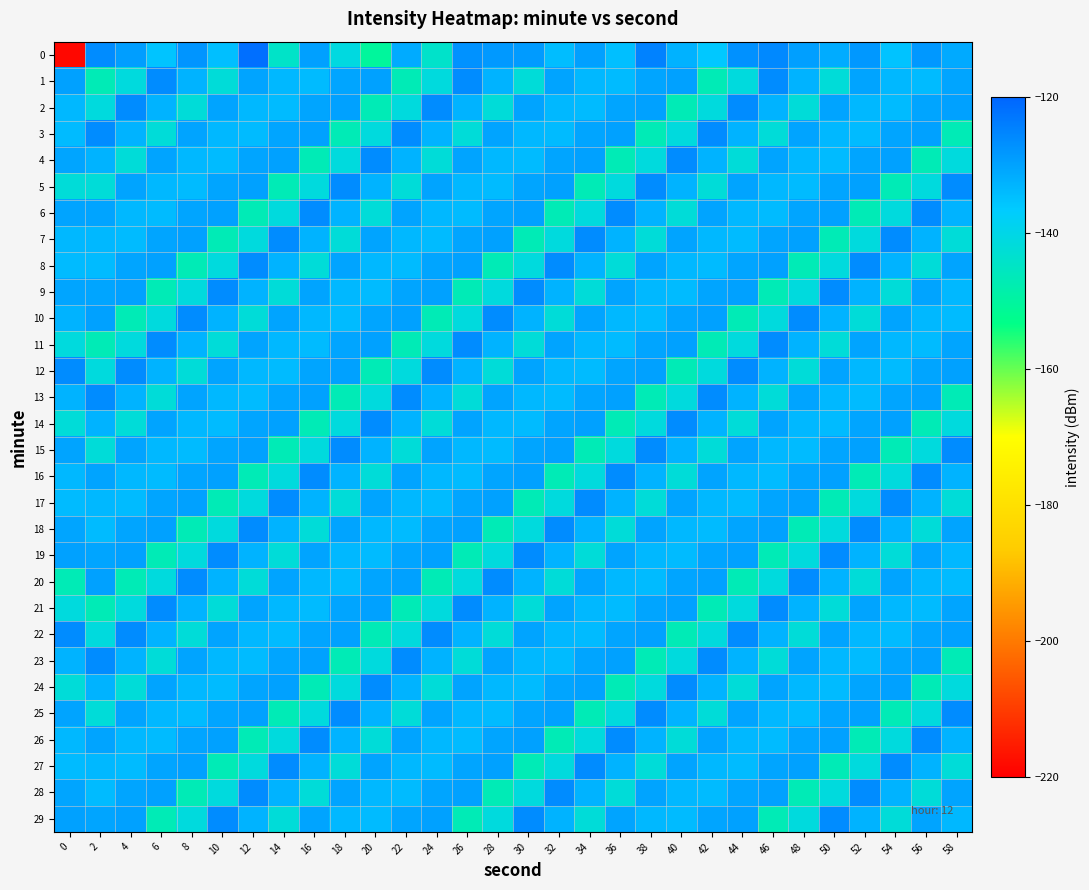

Which category has the highest value across all series?

12